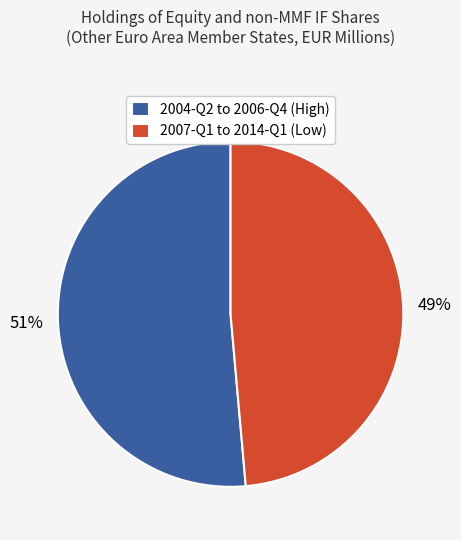

Combined, do 2007-Q1 to 2014-Q1 (Low) and 2004-Q2 to 2006-Q4 (High) account for over 50%?

Yes